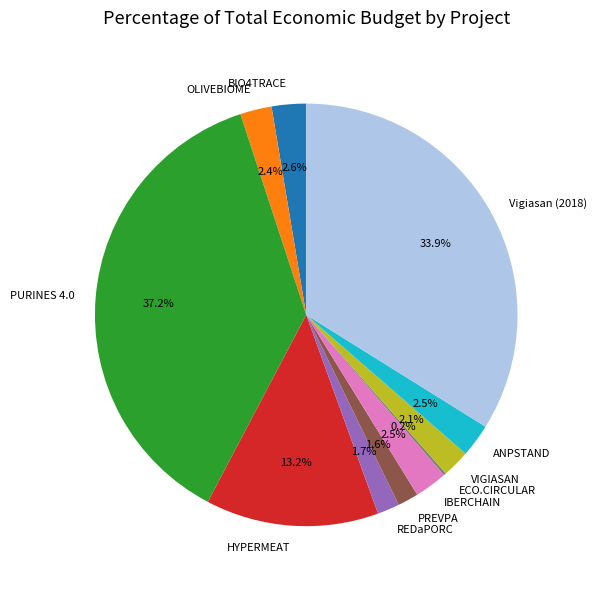

To the nearest percent, what is the combined percentage of BIO4TRACE and HYPERMEAT?

16%